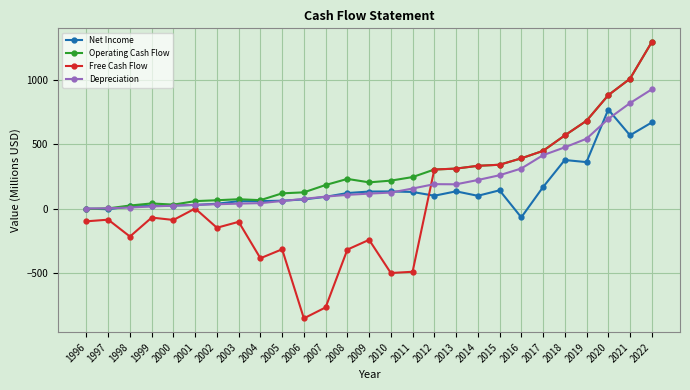

What is the smallest value displayed?

-849.9